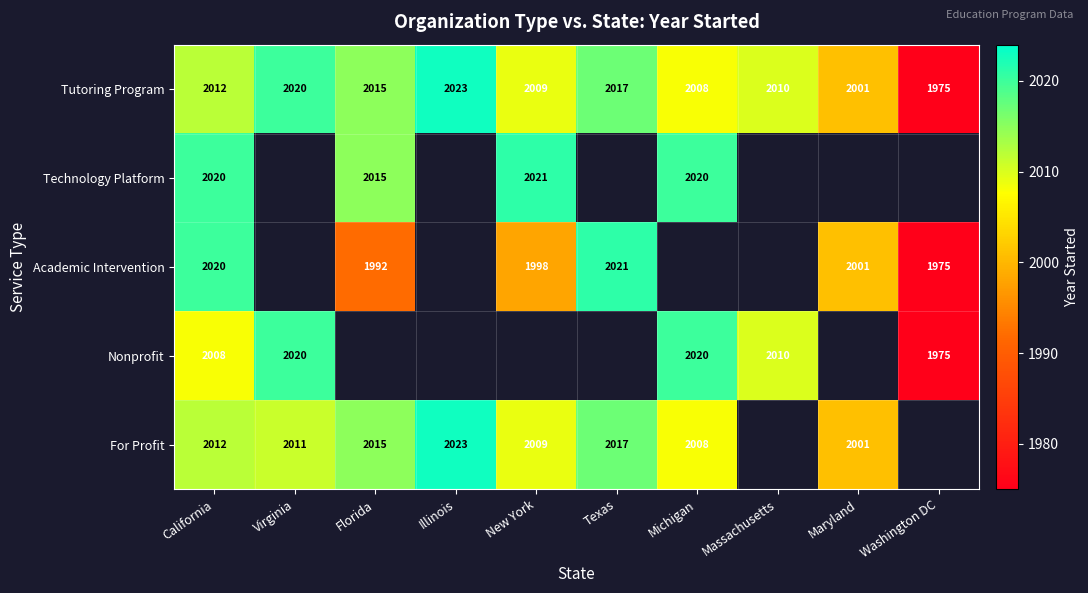

Read the Tutoring Program value at Texas.

2017